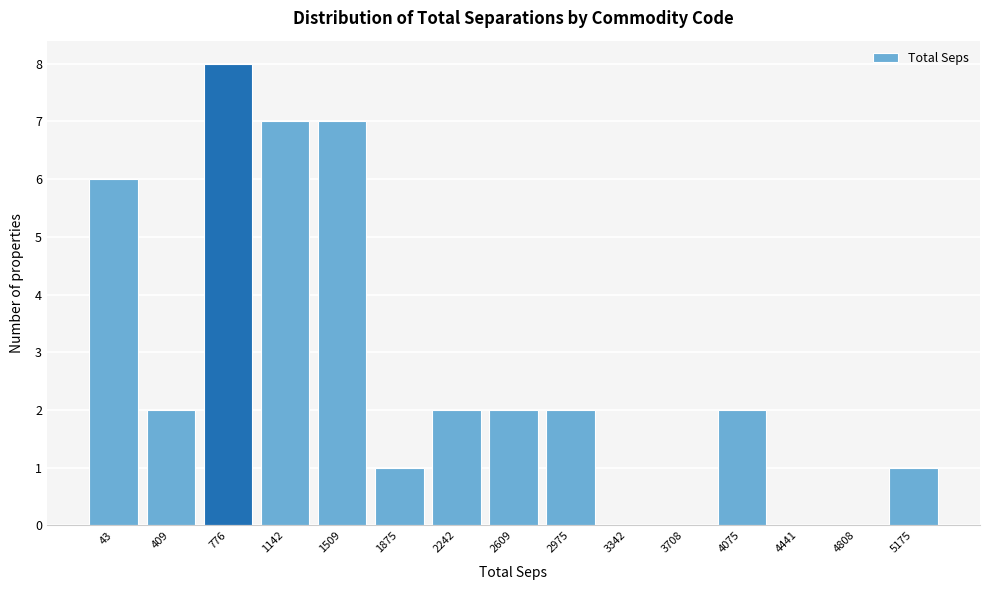

Reading left to right, what are all the values shown in this chart?

43=6	409=2	776=8	1142=7	1509=7	1875=1	2242=2	2609=2	2975=2	3342=0	3708=0	4075=2	4441=0	4808=0	5175=1